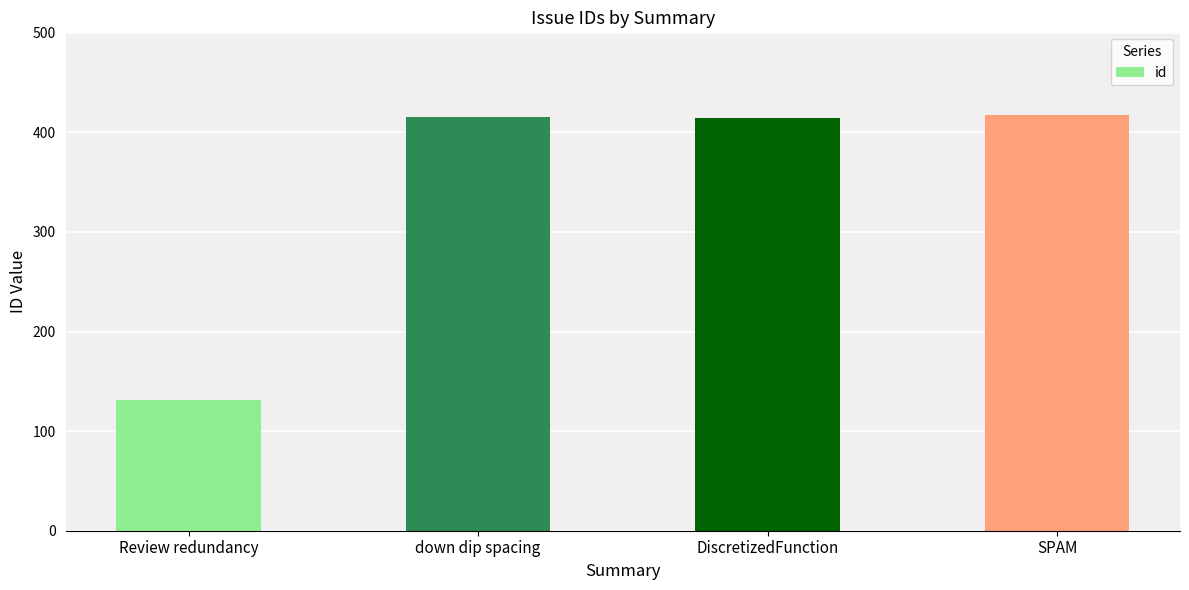

What is the average value?

344